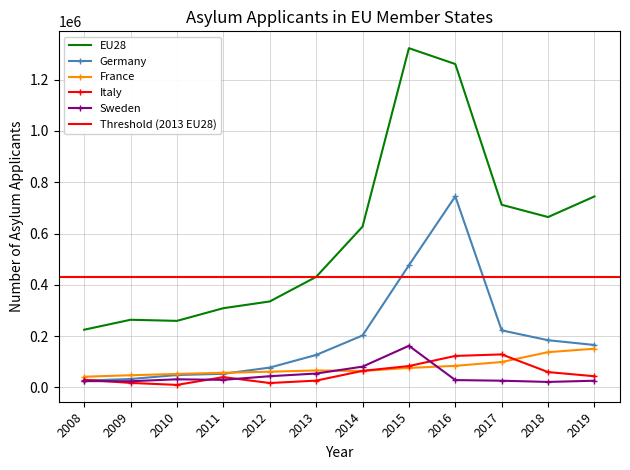

Which series has the largest range (max minus min)?

EU28